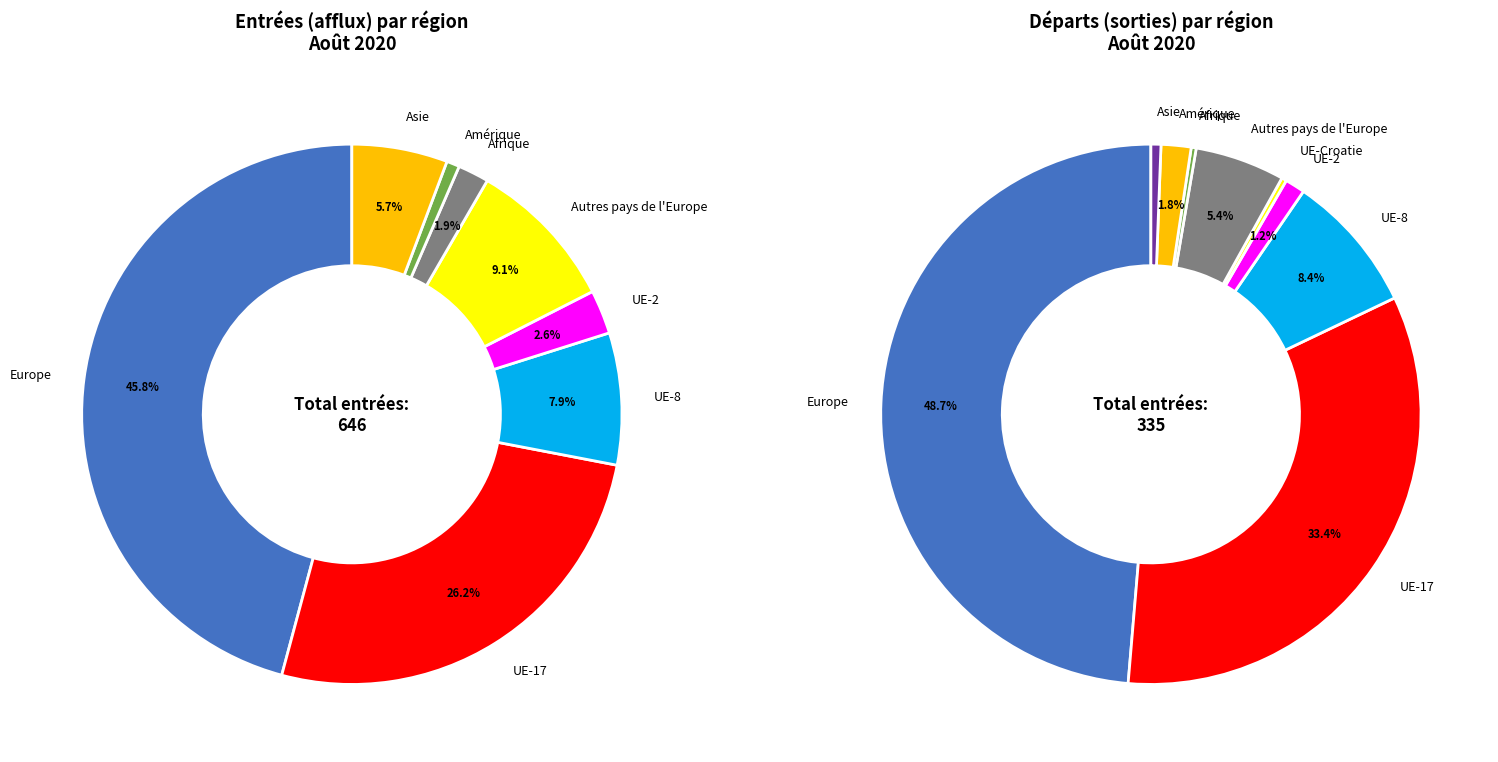

What is the total percentage of UE-Croatie and Autres pays de l'Europe?

9.1%